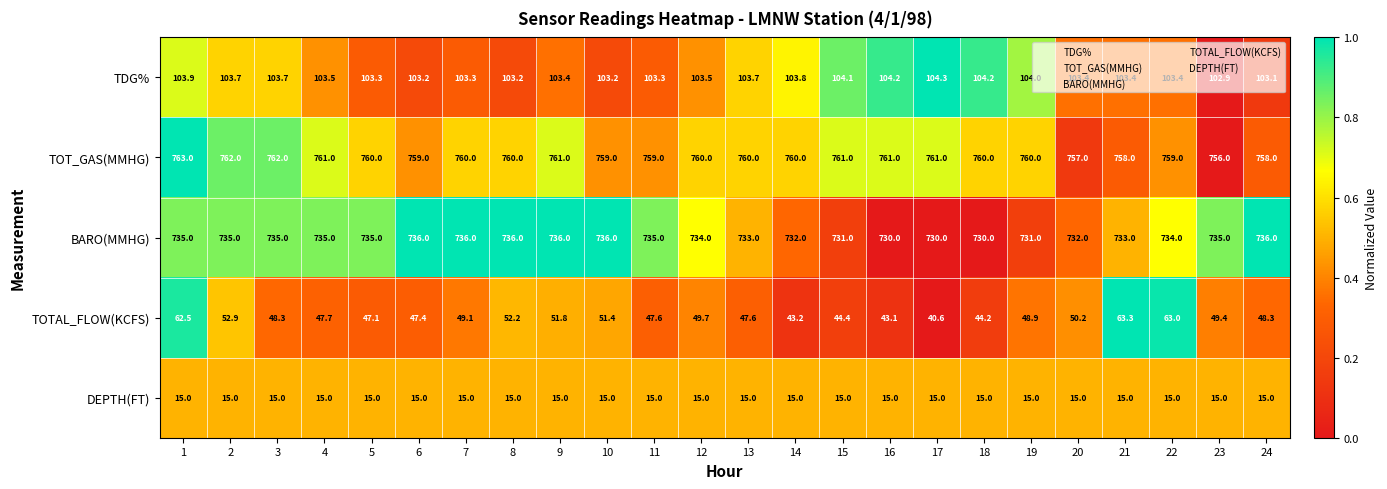

The value of DEPTH(FT) at 19 is 4.4. True or false?

False